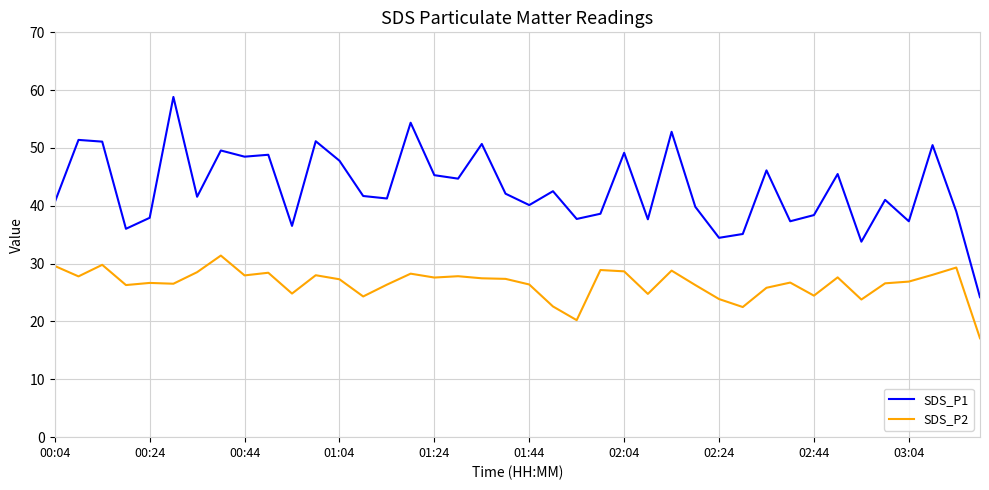

What is the difference between the maximum and minimum values in the SDS_P1 series?

34.6